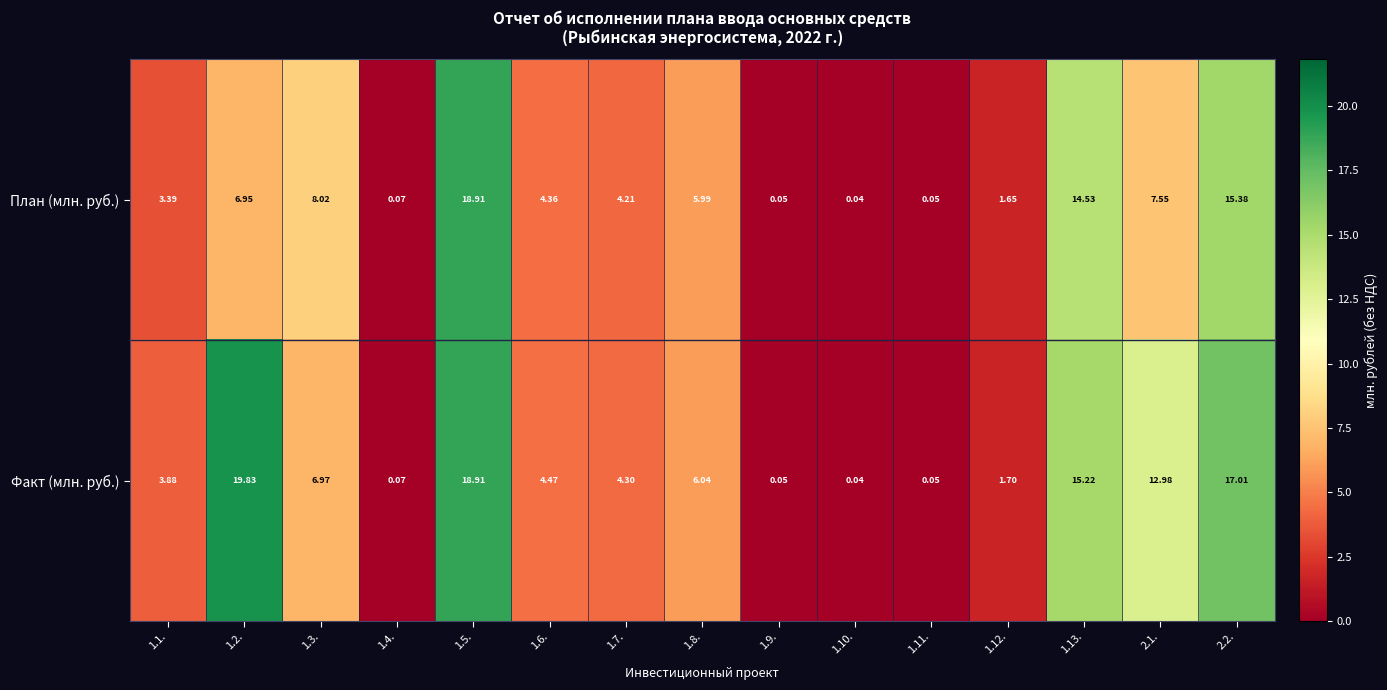

Rank the series by their average value, from highest to lowest.

Факт (млн. руб.), План (млн. руб.)